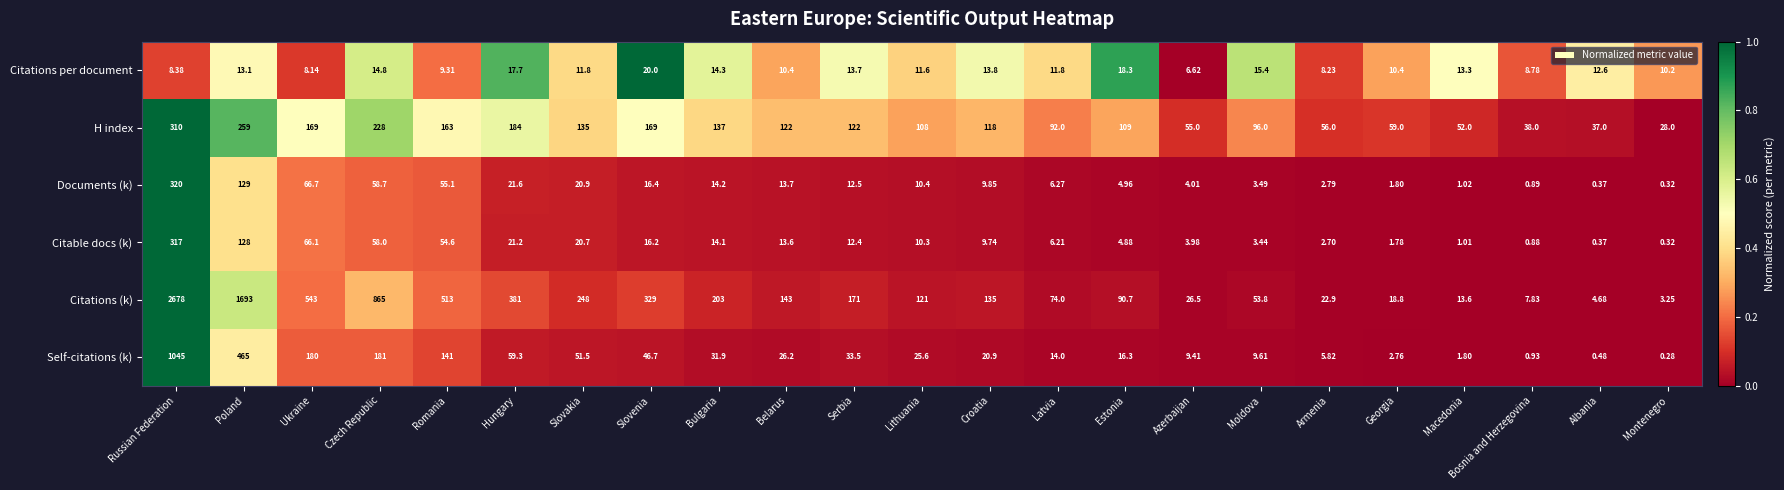

Where does the Citations (k) series first go above 135?

Russian Federation